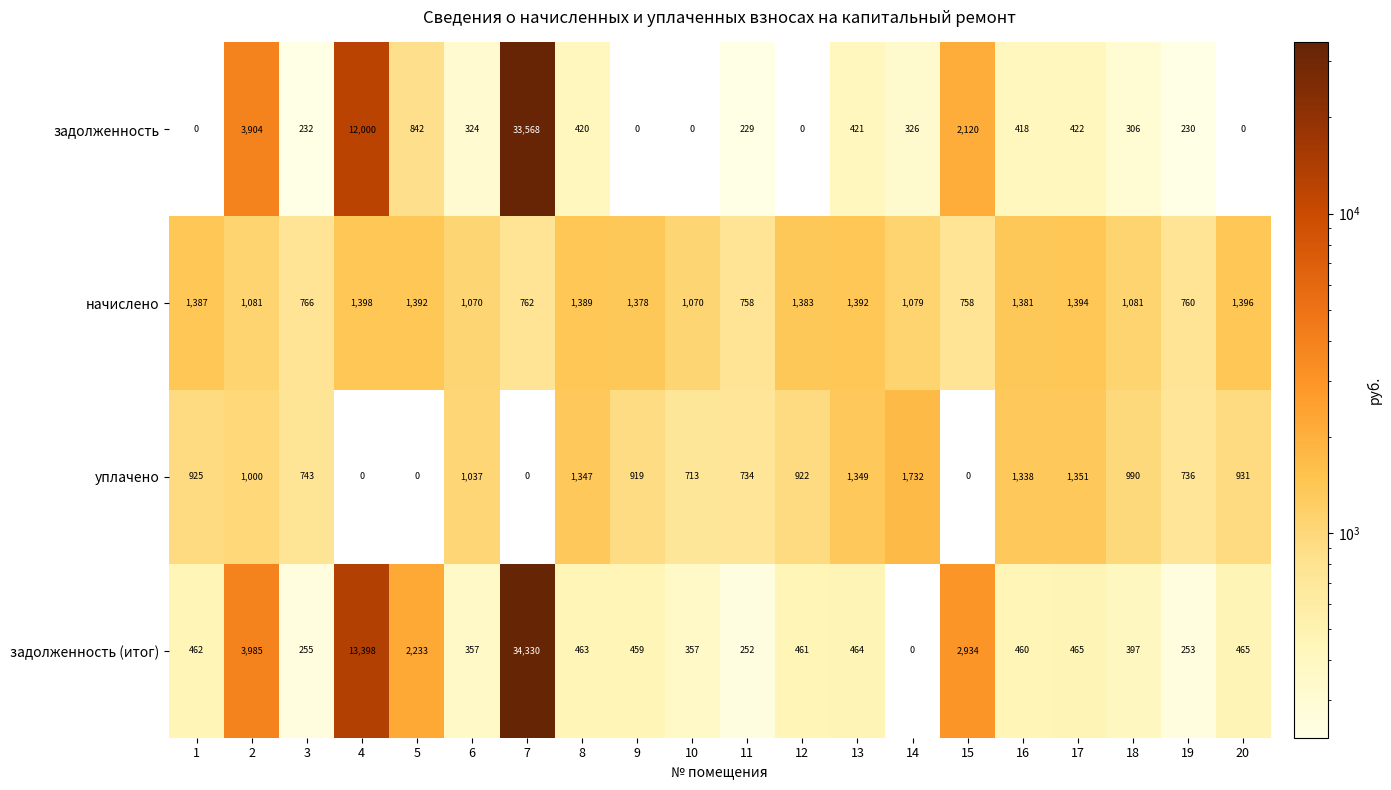

Which category has the highest value in the задолженность series?

7